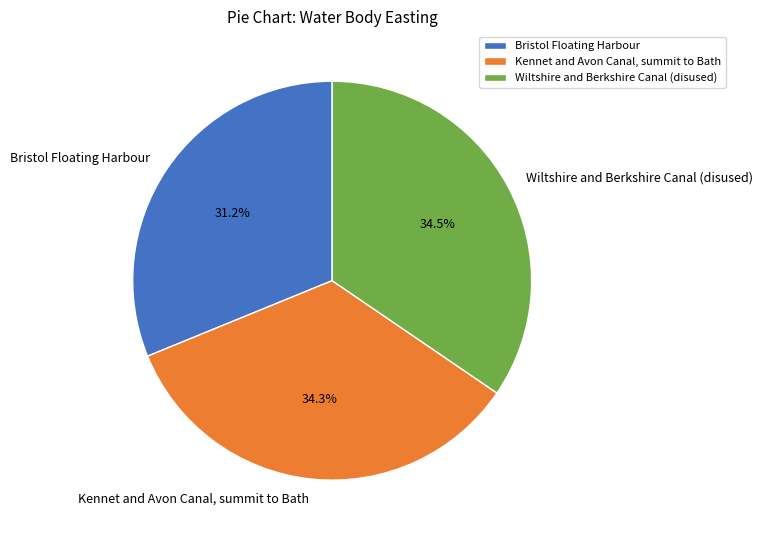

Which category has the smallest portion of the pie?

Bristol Floating Harbour